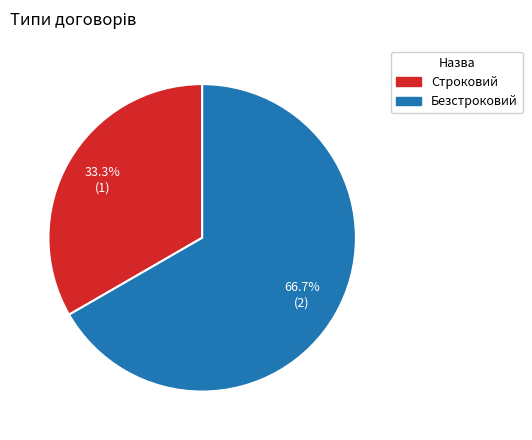

Which category has the smallest portion of the pie?

Строковий